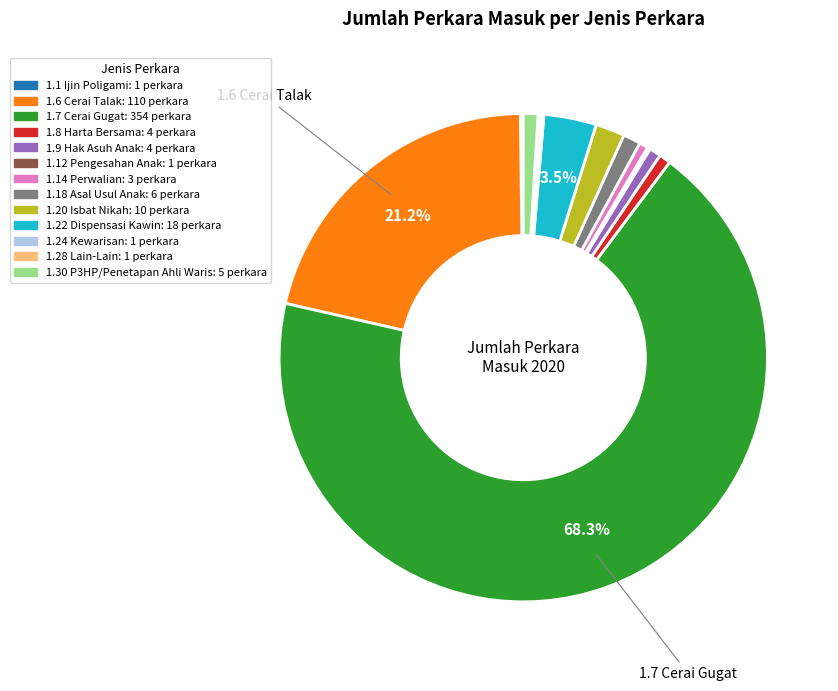

Which has a higher value, 1.7 Cerai Gugat or 1.14 Perwalian?

1.7 Cerai Gugat